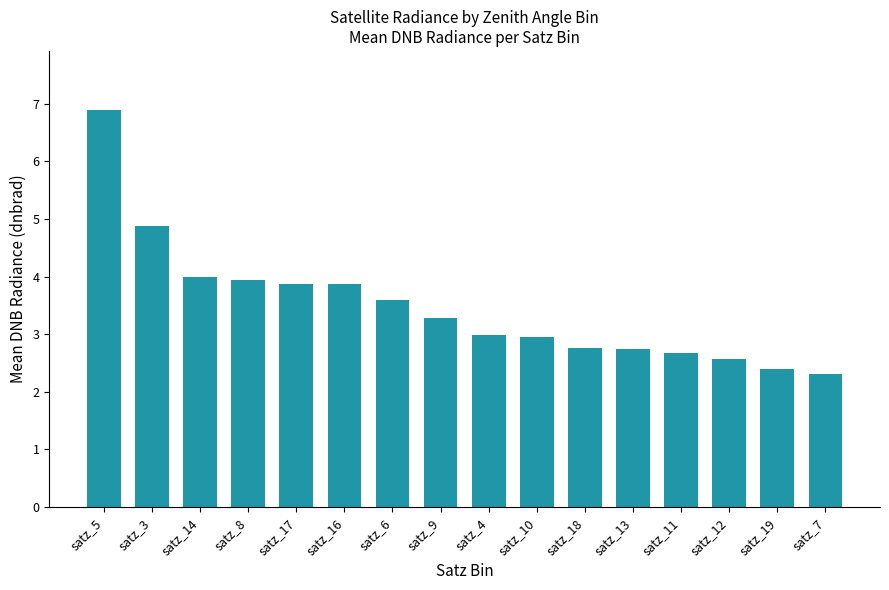

What is the approximate value at satz_6?

3.6